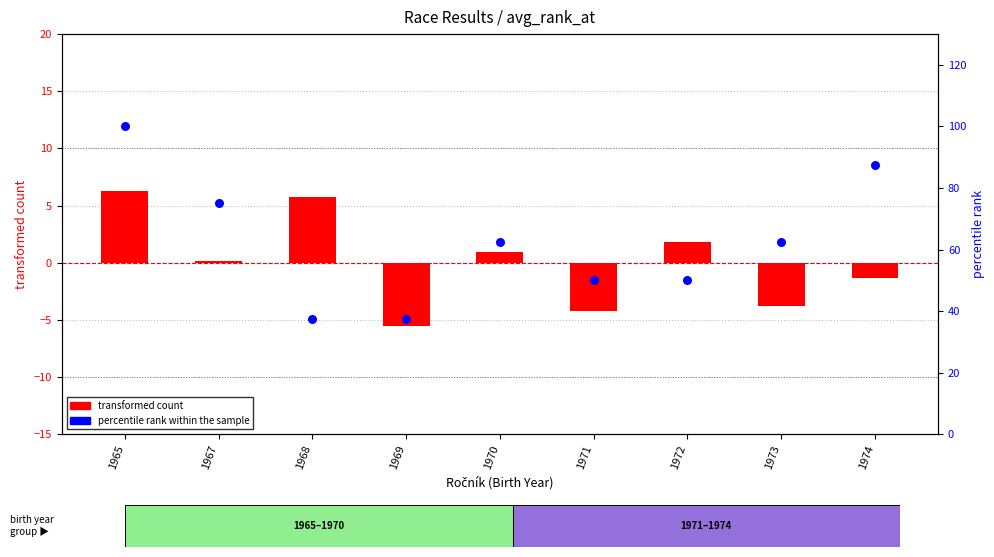

Which series has the largest total across all categories?

percentile rank within the sample